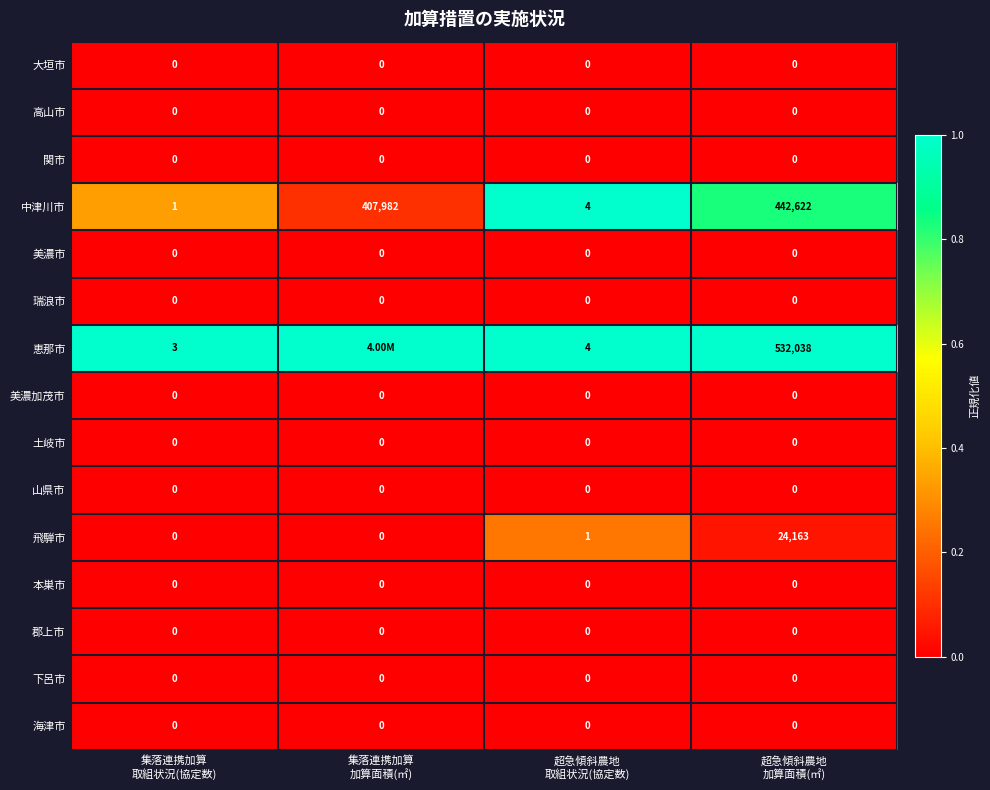

Which has a higher value, 集落連携加算
取組状況(協定数) or 超急傾斜農地
加算面積(㎡)?

集落連携加算
取組状況(協定数)